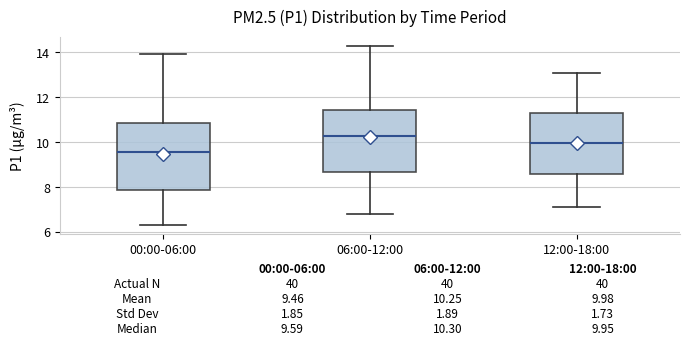

Which box's median line is the lowest?

00:00-06:00